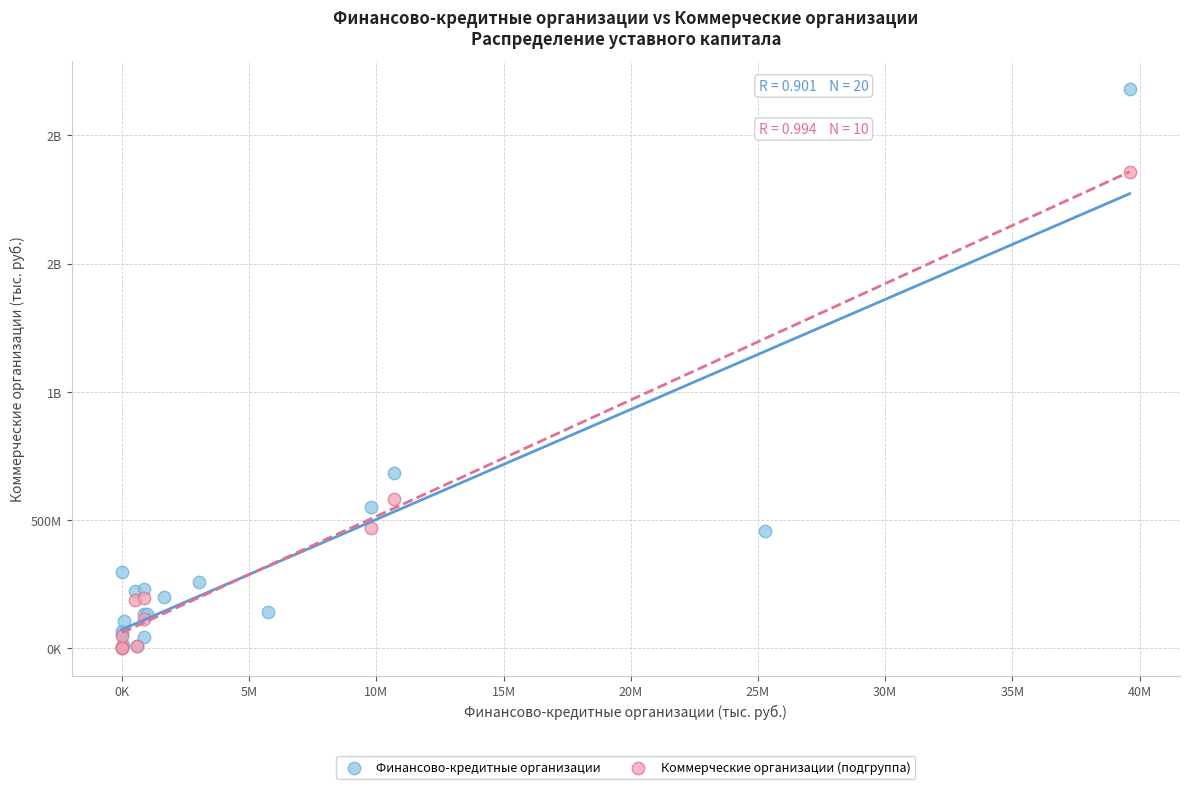

What are all the series names shown in the legend?

Финансово-кредитные организации, Коммерческие организации (подгруппа)